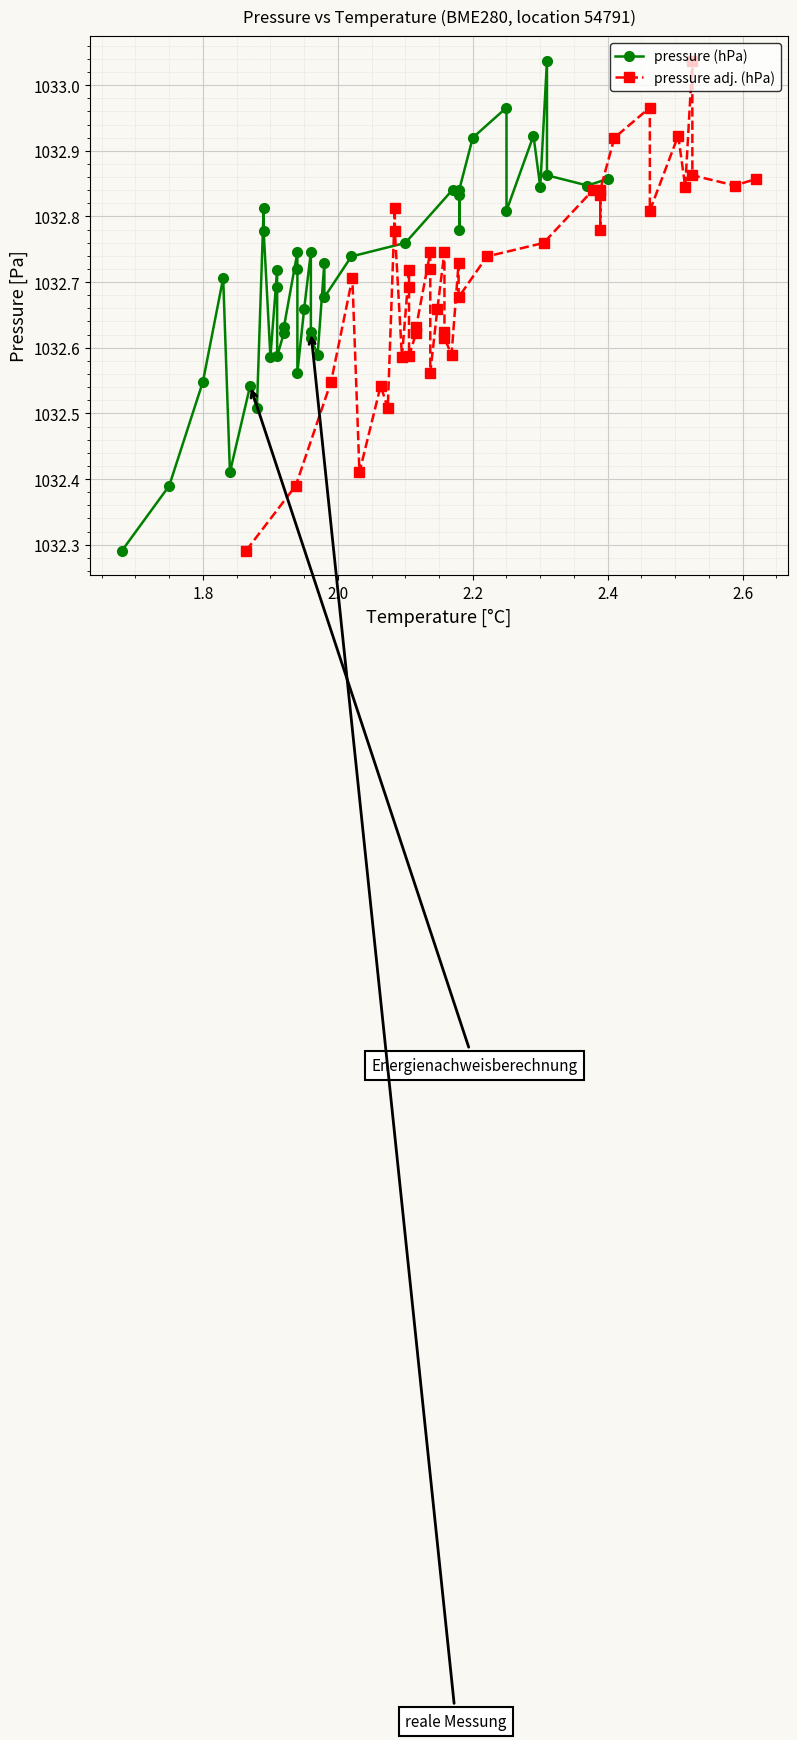

At how many categories does at least one series exceed 1032?

40